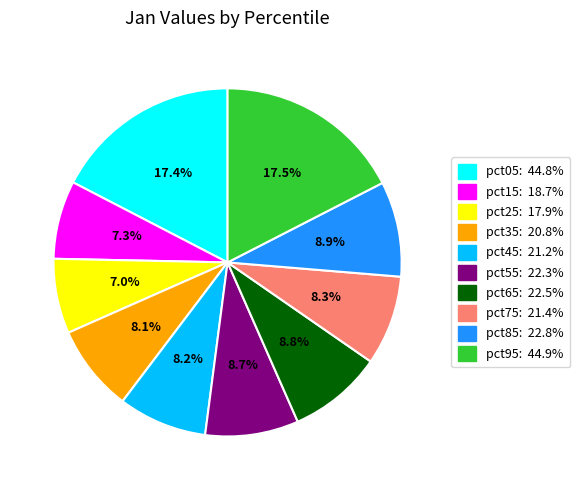

What percentage do pct95: 44.9% and pct65: 22.5% together represent?

26.2%